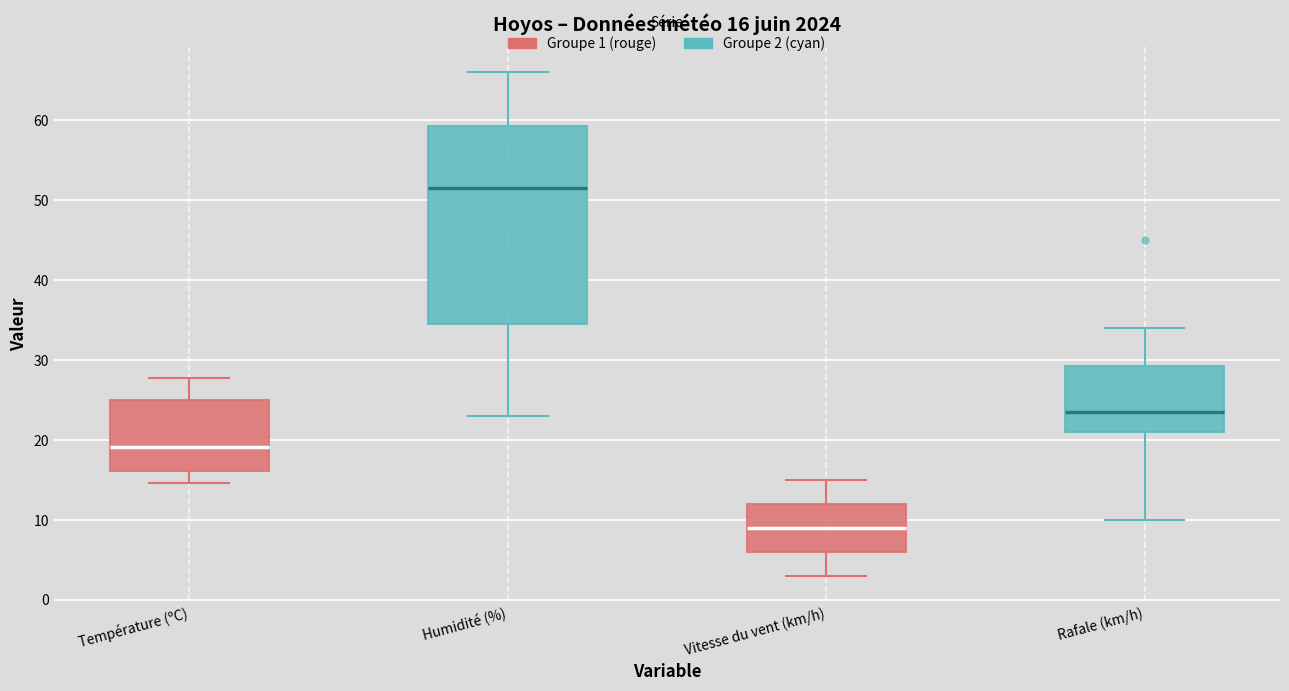

Comparing the boxes themselves (not the whiskers), which one is the tallest?

Humidité (%)